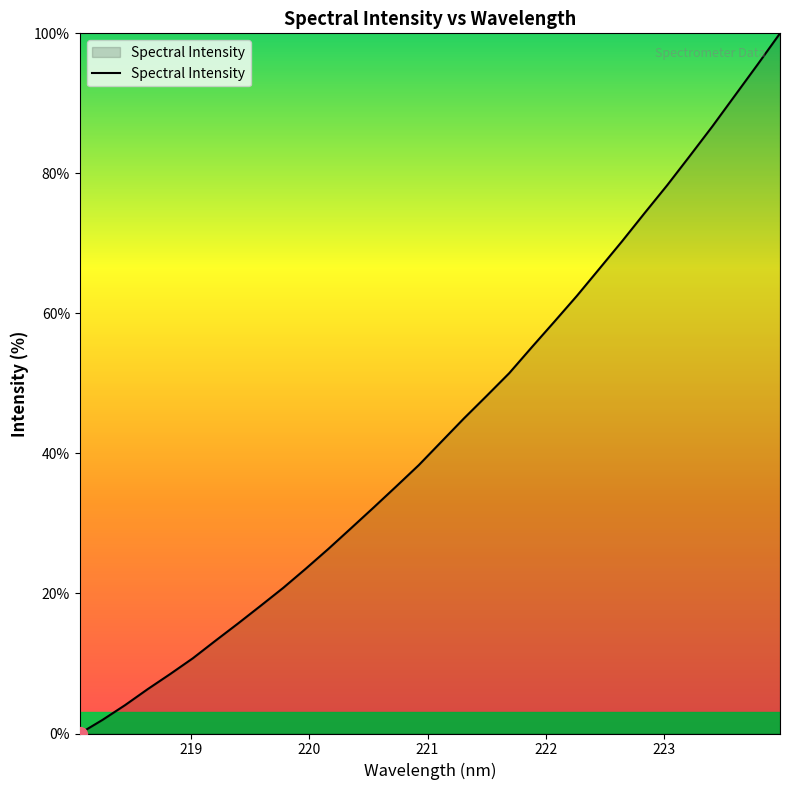

True or false: the data has more than 0 interior local peaks.

False